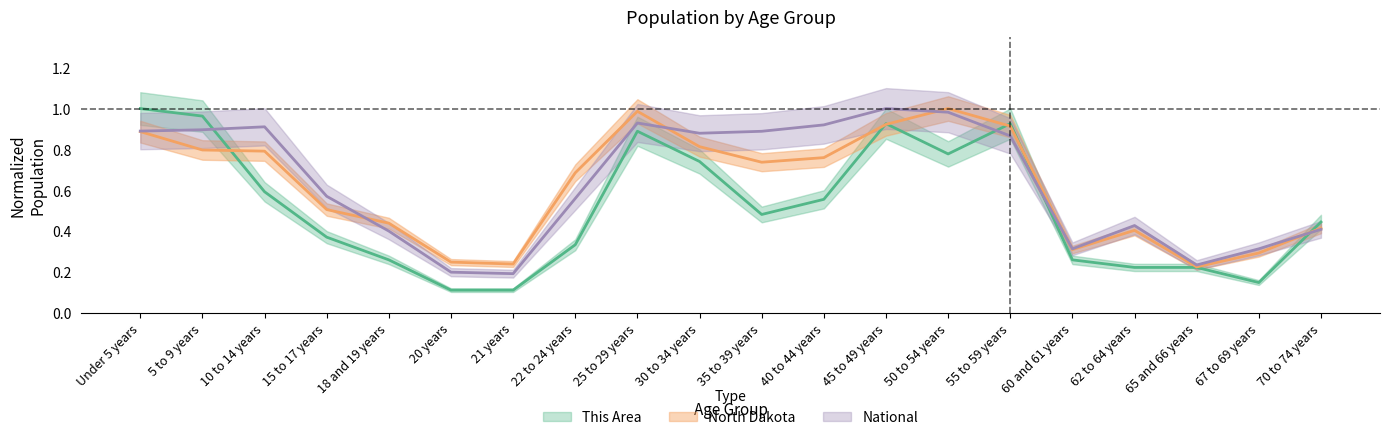

Reading right to left, what are all the values shown in this chart?

This Area: 0.4	0.1	0.2	0.2	0.3	0.9	0.8	0.9	0.6	0.5	0.7	0.9	0.3	0.1	0.1	0.3	0.4	0.6	1.0	1.0
North Dakota: 0.4	0.3	0.2	0.4	0.3	0.9	1.0	0.9	0.8	0.7	0.8	1.0	0.7	0.2	0.2	0.4	0.5	0.8	0.8	0.9
National: 0.4	0.3	0.2	0.4	0.3	0.9	1.0	1.0	0.9	0.9	0.9	0.9	0.6	0.2	0.2	0.4	0.6	0.9	0.9	0.9